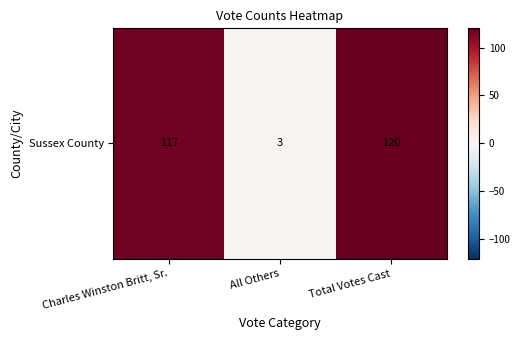

Rank the categories by value from lowest to highest.

All Others, Charles Winston Britt, Sr., Total Votes Cast